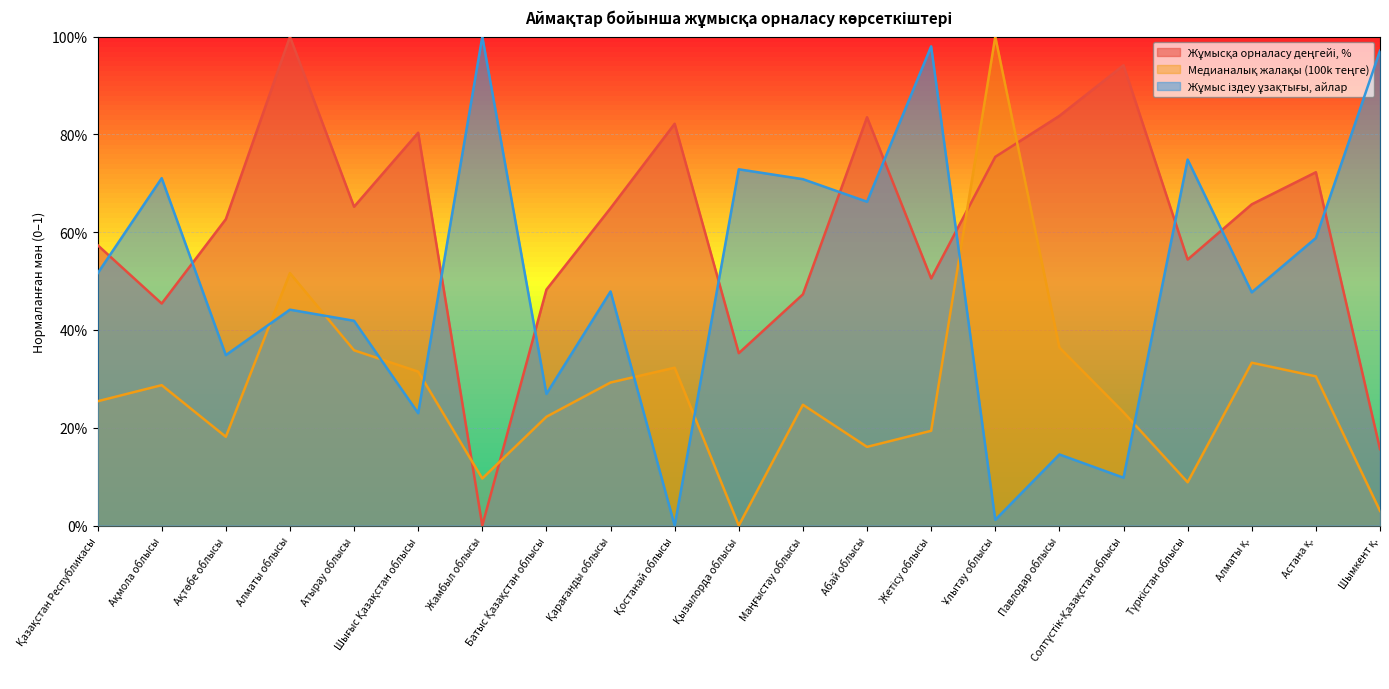

Does the chart display data point markers on the line(s)?

No